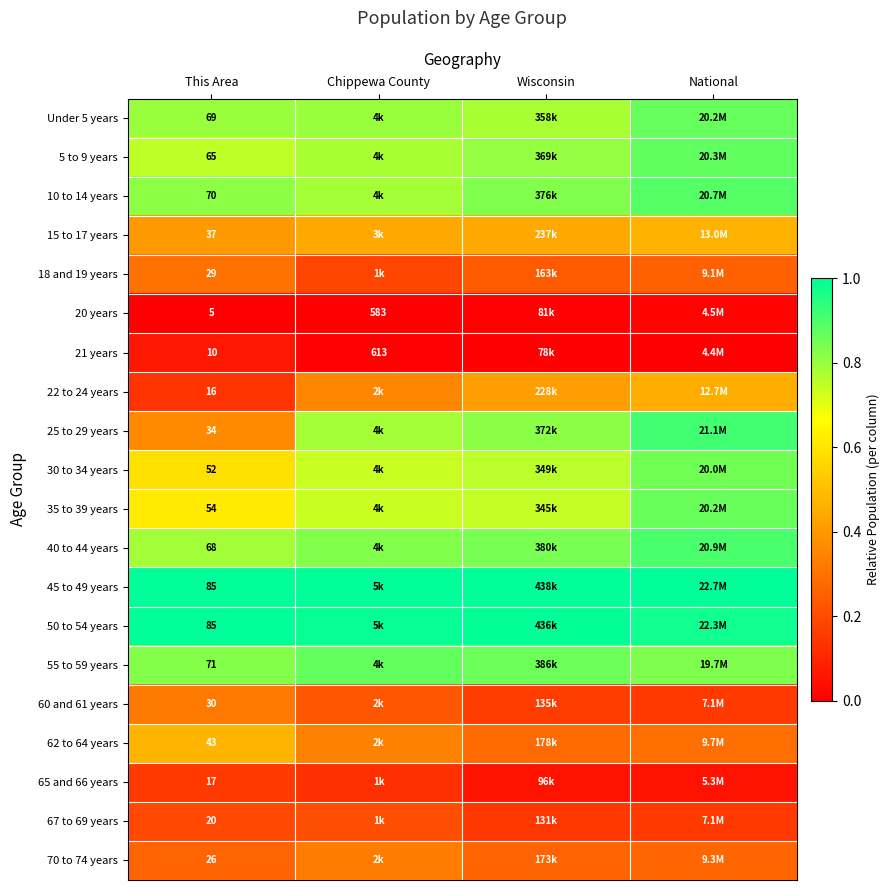

At how many categories does at least one series exceed 0?

4